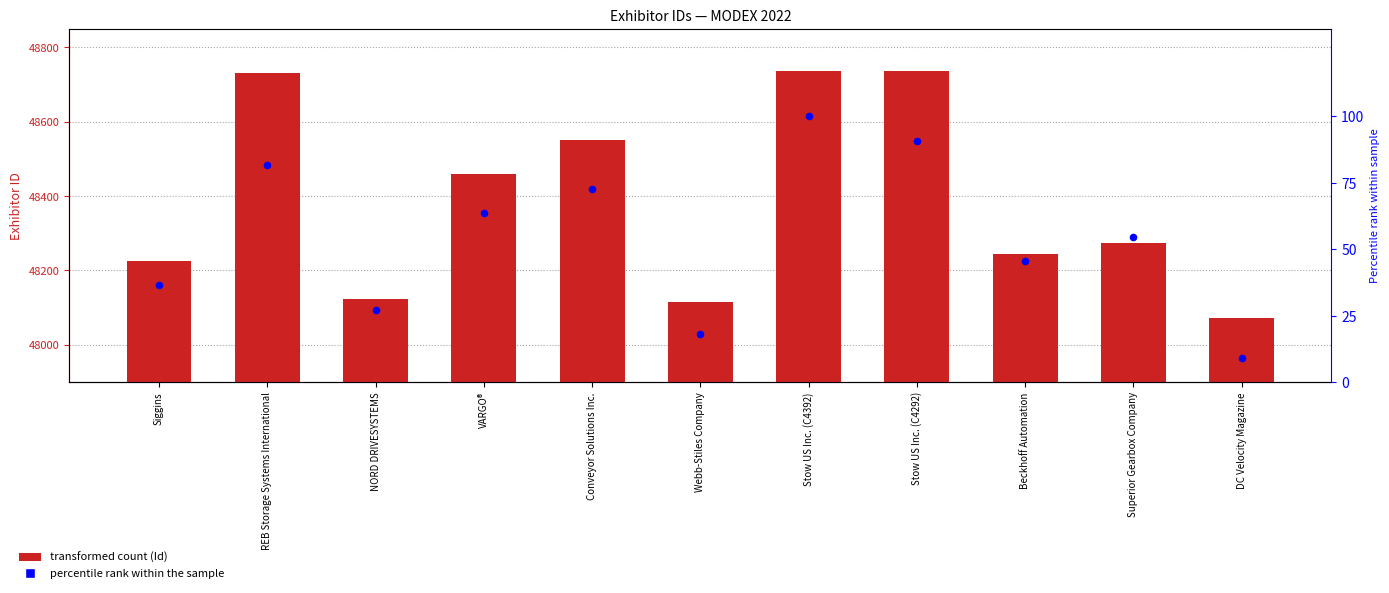

Which series has the largest Y range (max minus min)?

Id